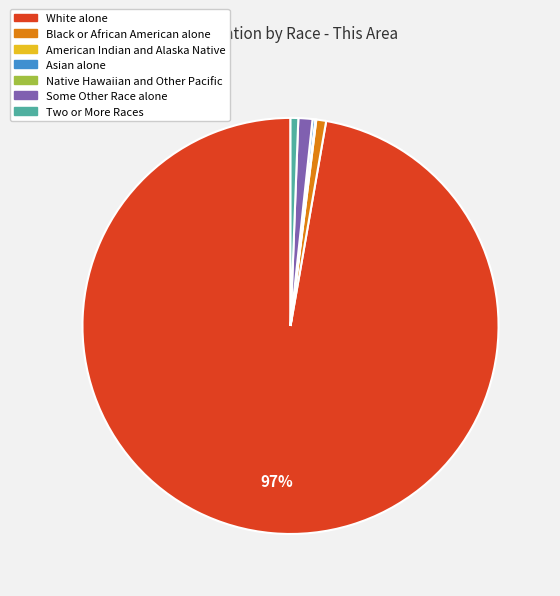

Does any single category account for the majority?

Yes